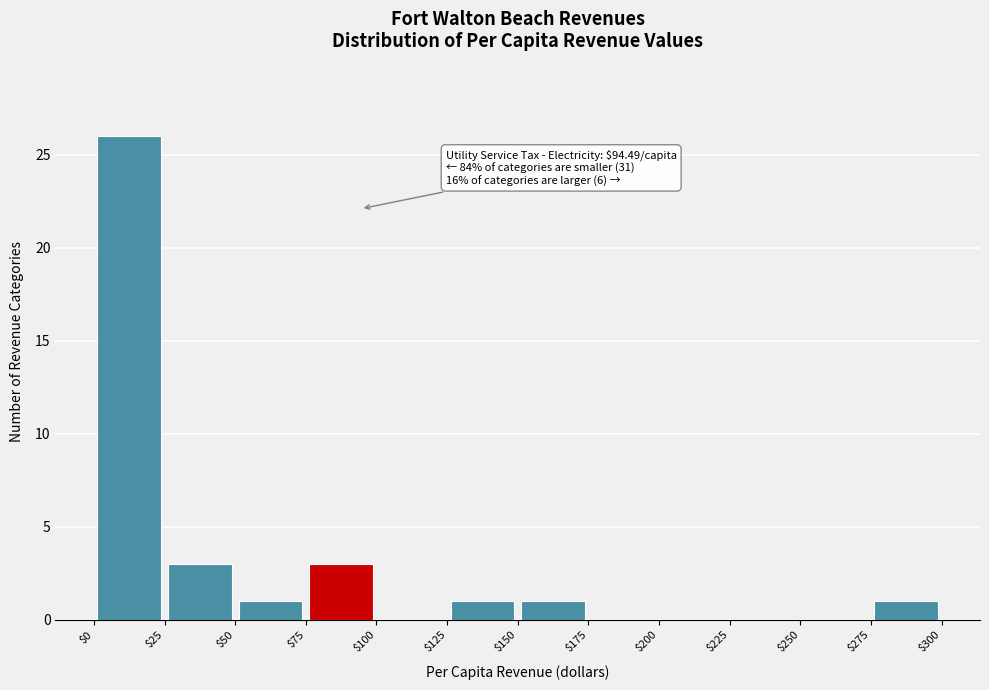

Which range on the x-axis has the tallest bar?

$0 to $25